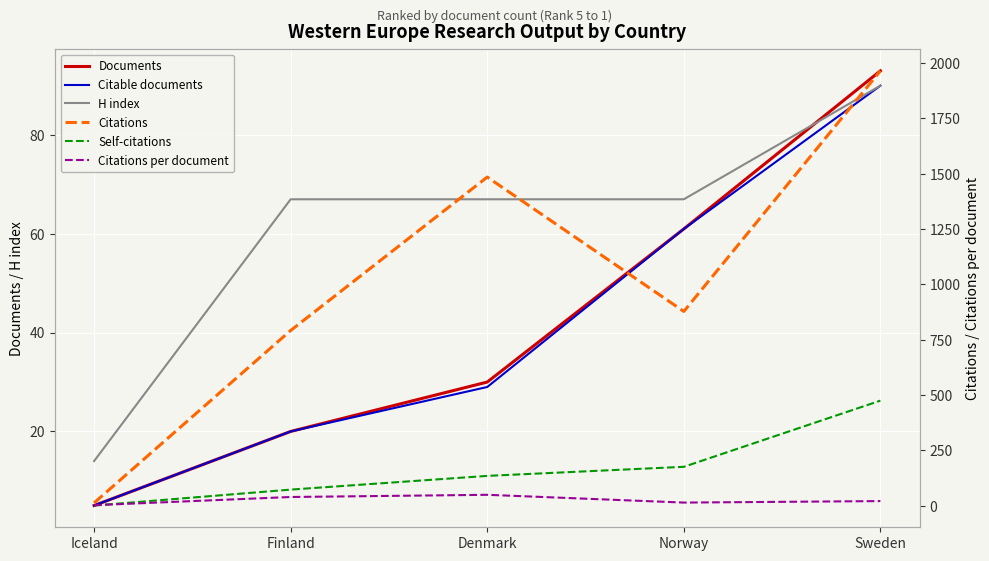

Which series has the widest spread of values?

Citations